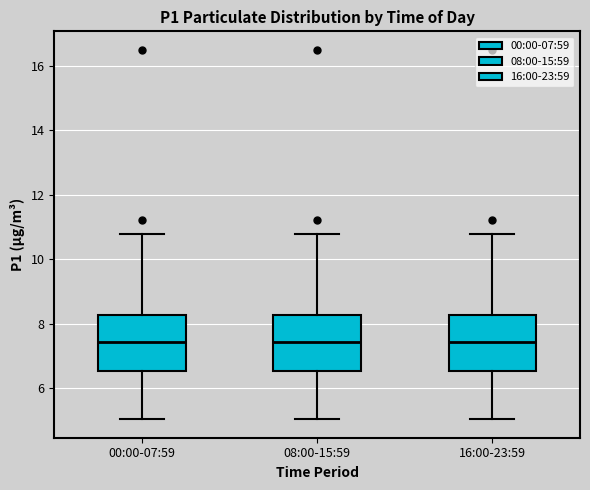

Where does the median line of the box for 00:00-07:59 sit on the y-axis? The values are not printed on the chart, so give them approximately, as read against the axis.

7.4